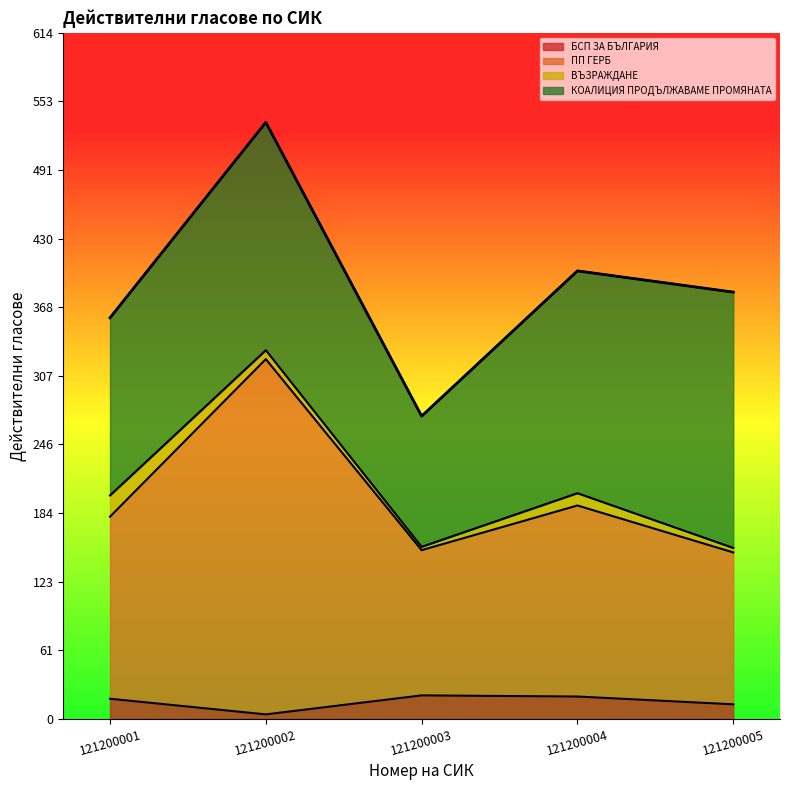

At which category is the sum across all series the highest?

121200002